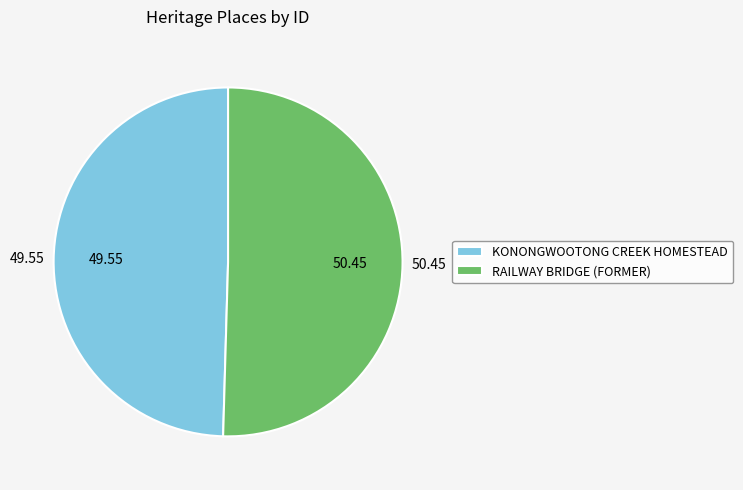

Which slice is the smallest?

KONONGWOOTONG CREEK HOMESTEAD